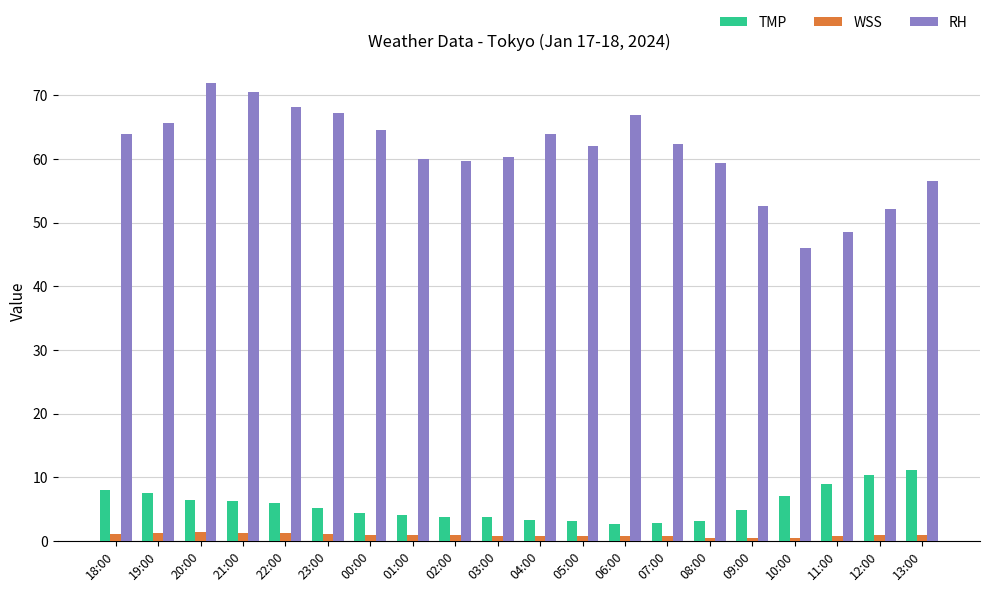

At how many categories does at least one series exceed 57?

15